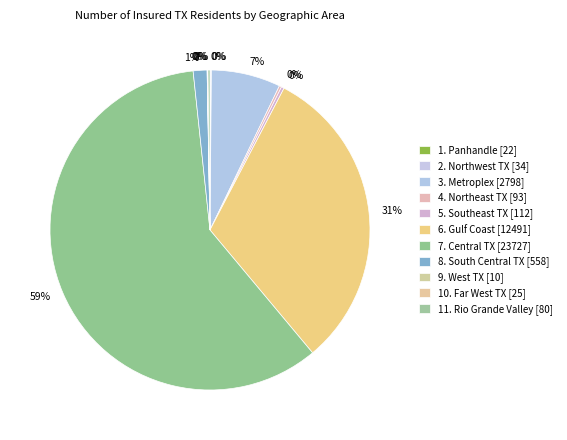

Do 1. Panhandle and 4. Northeast TX together represent more than half of the pie?

No